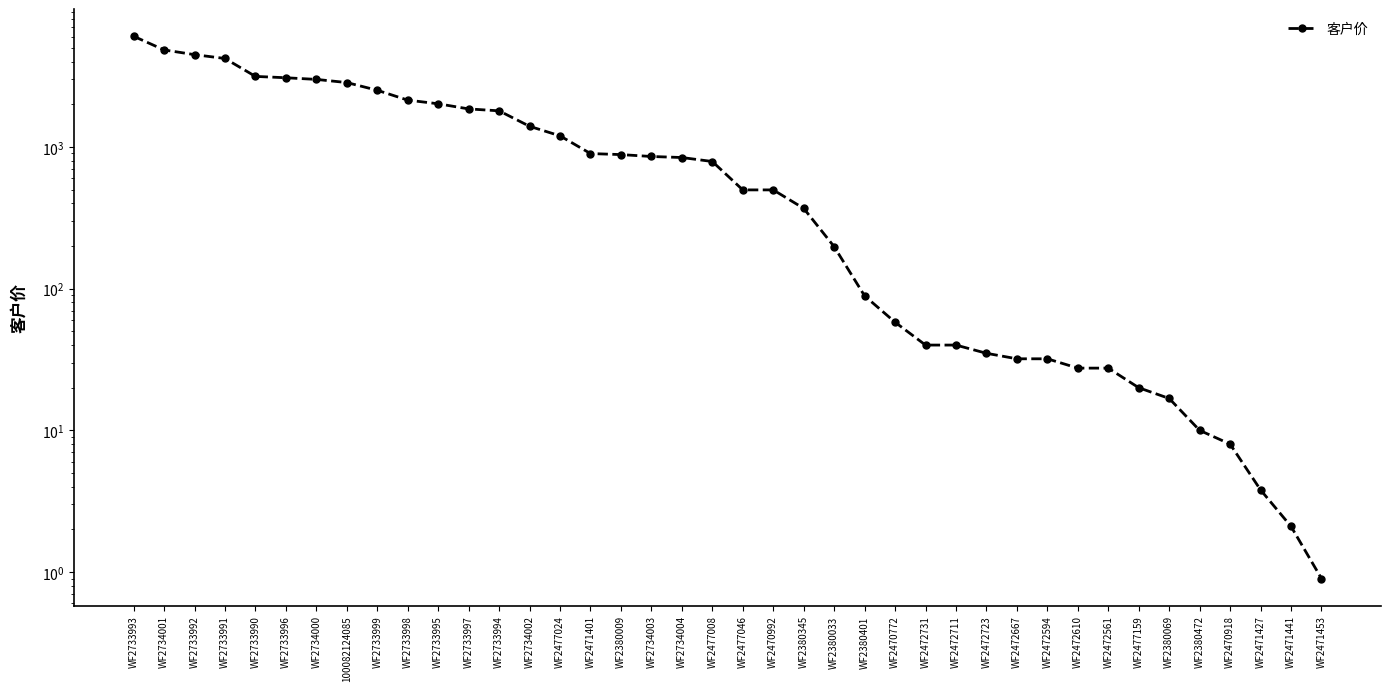

What is the maximum value shown in the chart?

6050.0